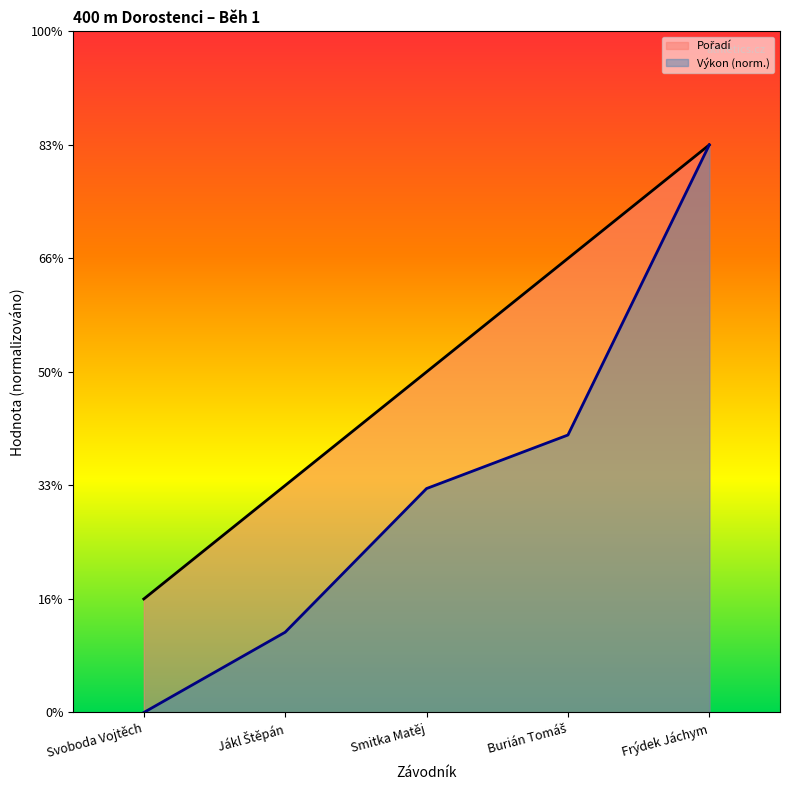

Rank the categories by Pořadí value from lowest to highest.

Svoboda Vojtěch, Jákl Štěpán, Smitka Matěj, Burián Tomáš, Frýdek Jáchym